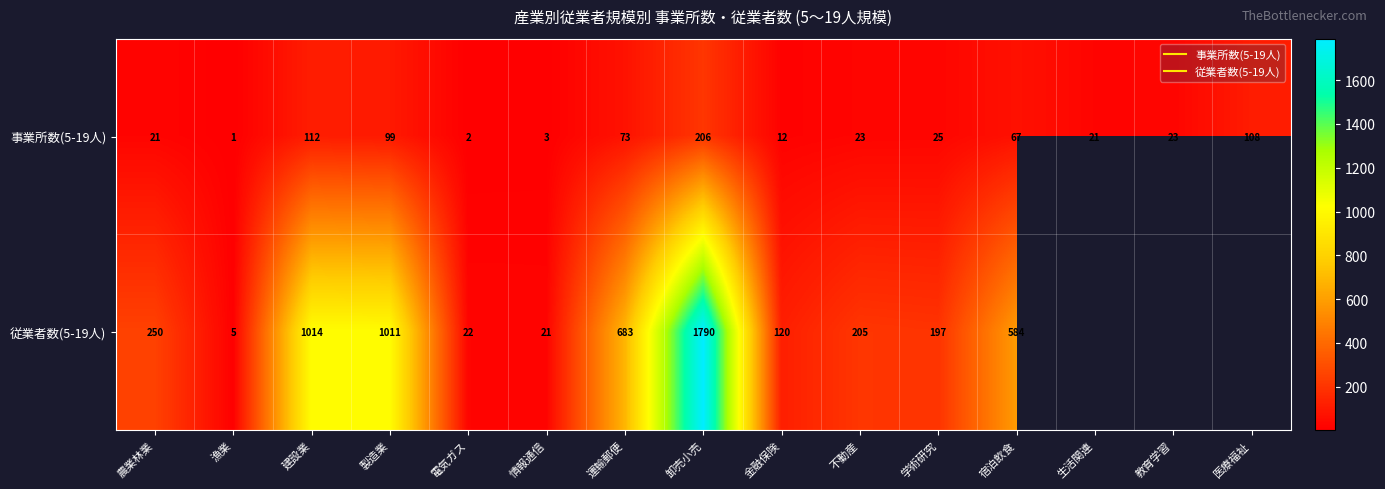

At which label is 従業者数(5-19人) closest to 897?

製造業